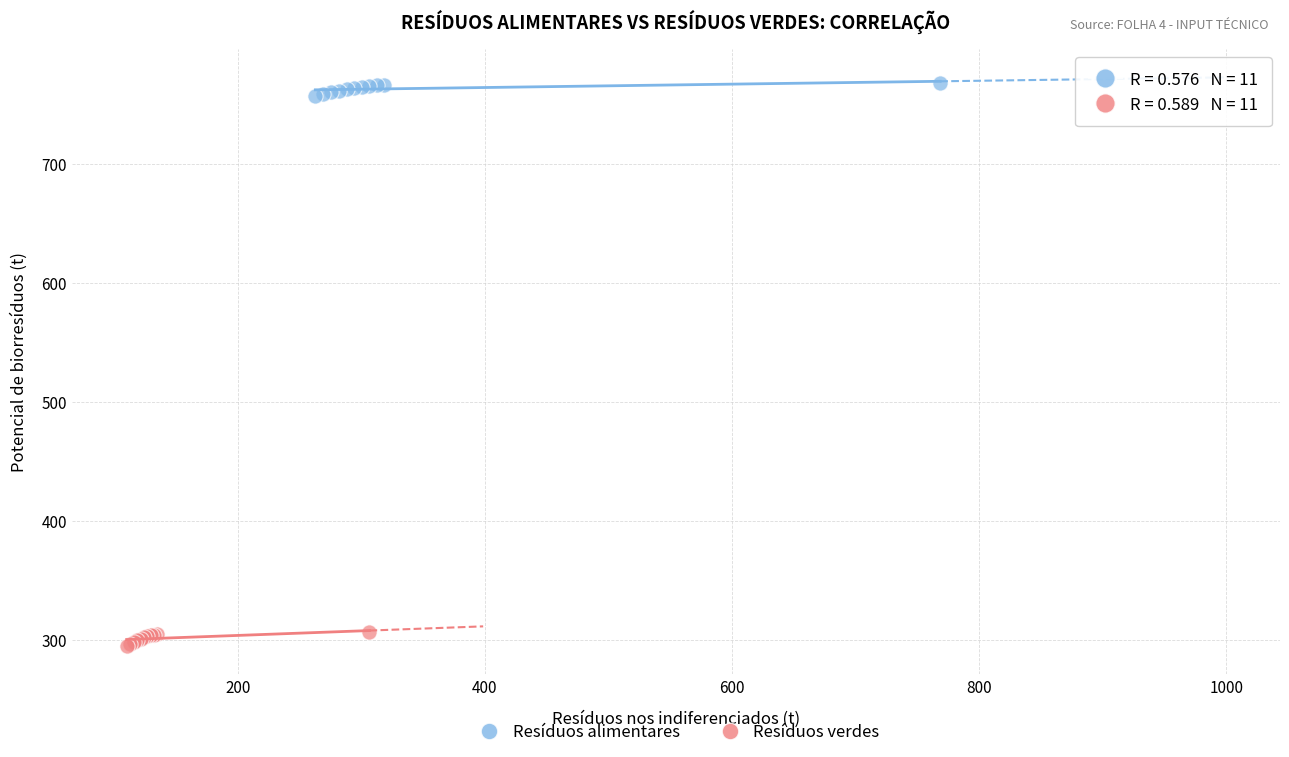

Which series has the widest spread of Y values?

Resíduos verdes